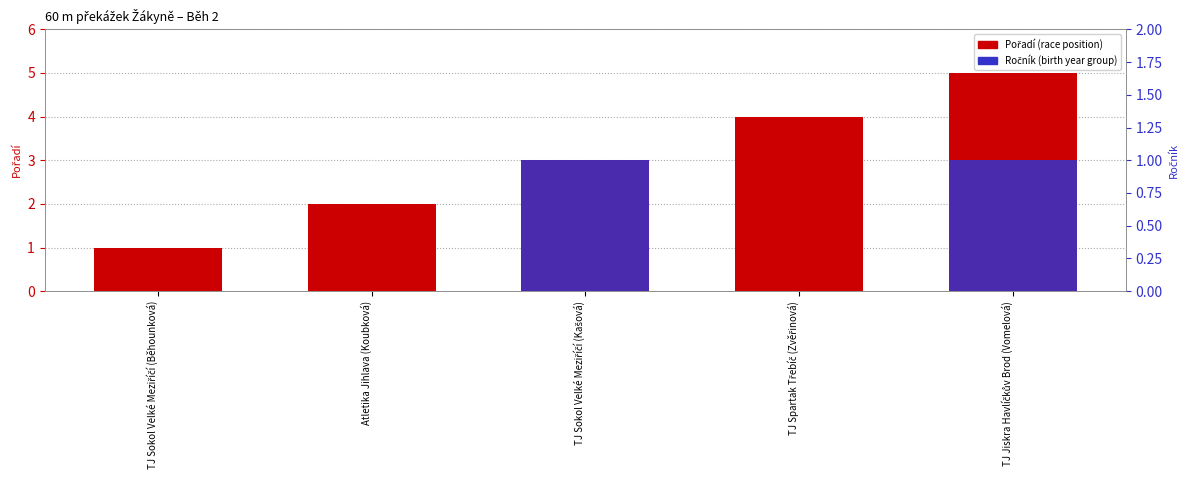

The Pořadí series shows 1 at Atletika Jihlava (Koubková). True or false?

False